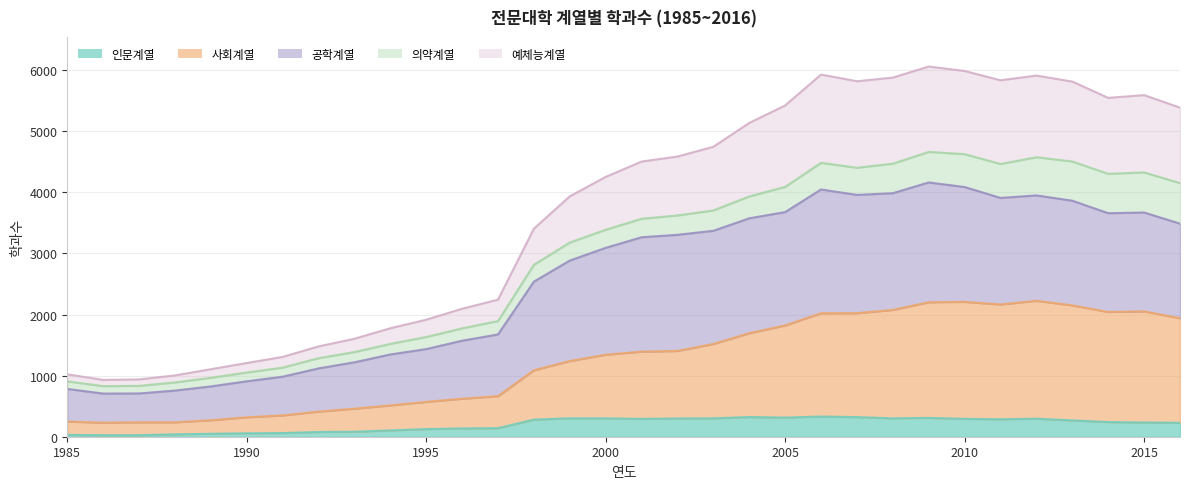

Which category has the highest value in the 사회계열 series?

2012